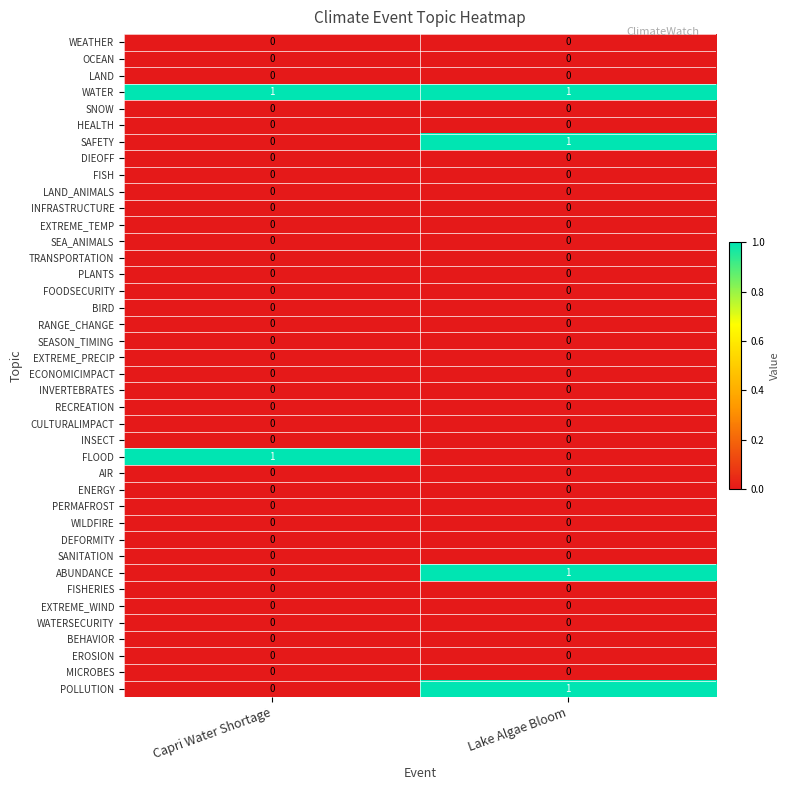

True or false: FISH has a value of 0 at Lake Algae Bloom.

True